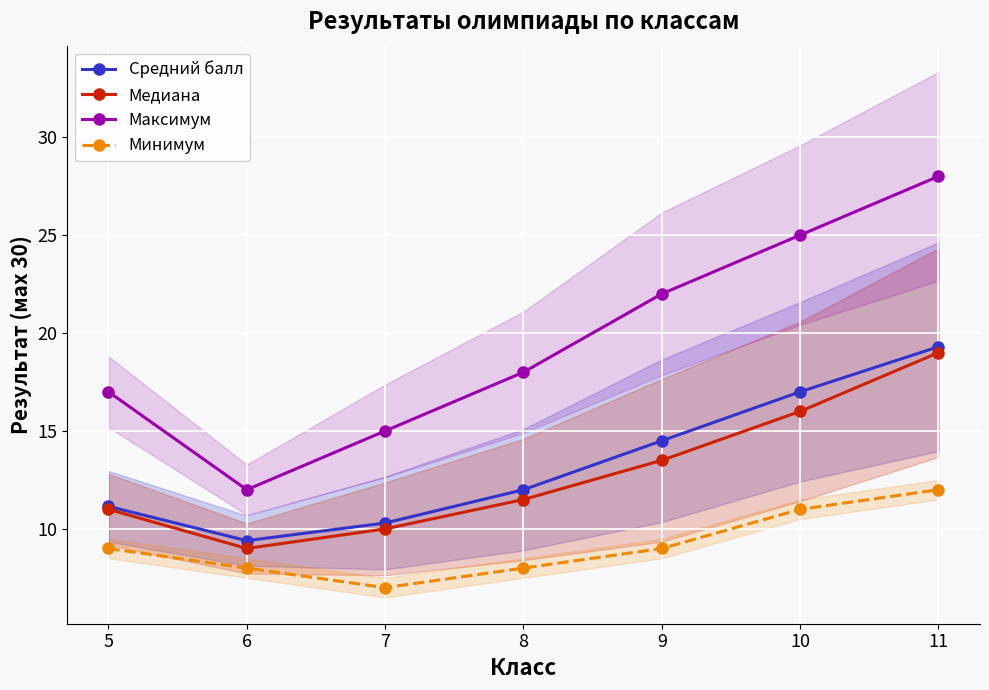

How many data points in Медиана are above 11?

4